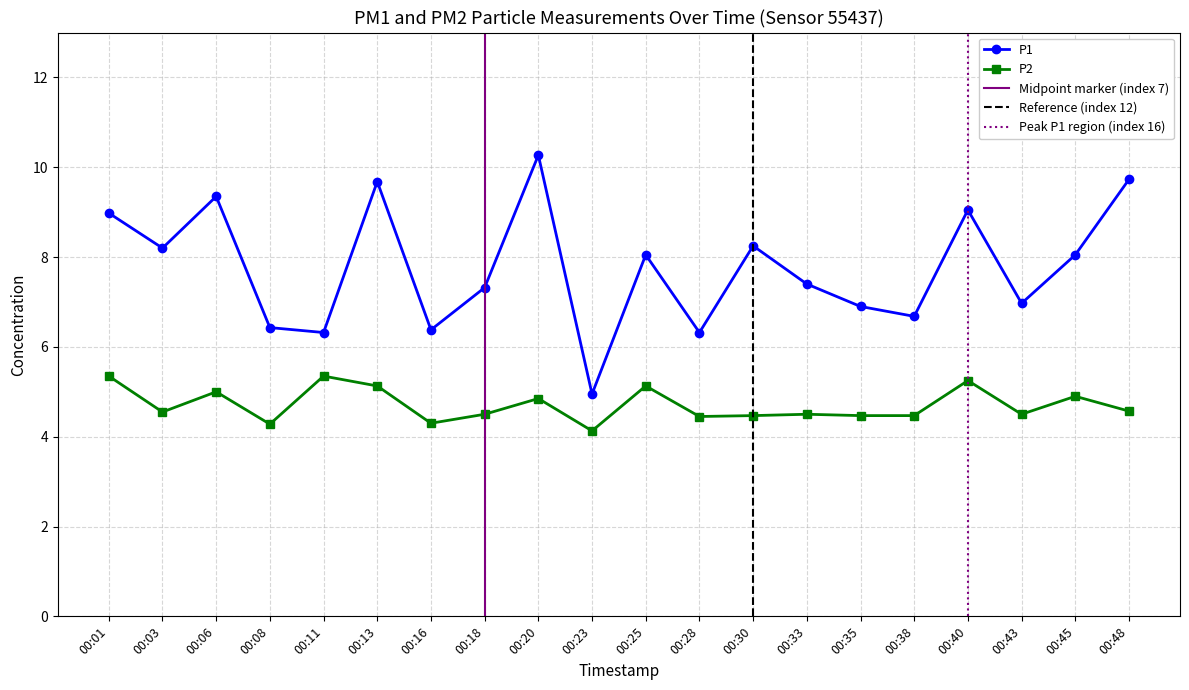

What is the sum of the P2 values at 00:33 and 00:25?

9.6